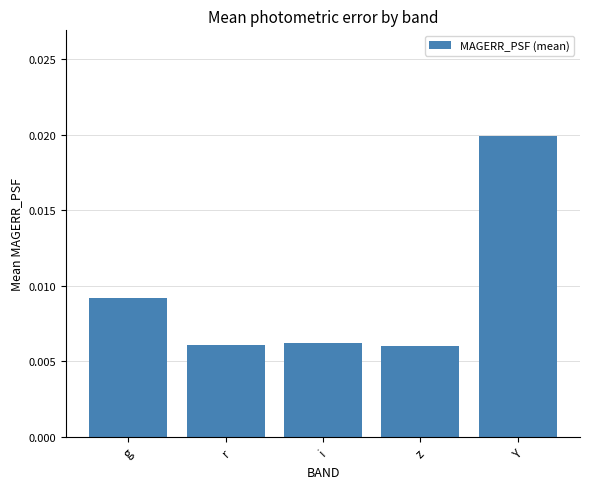

Which has a higher value, g or z?

g